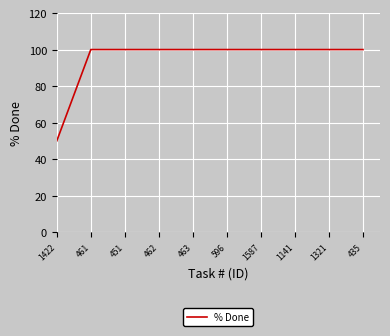

The value at 463 is 100. True or false?

True